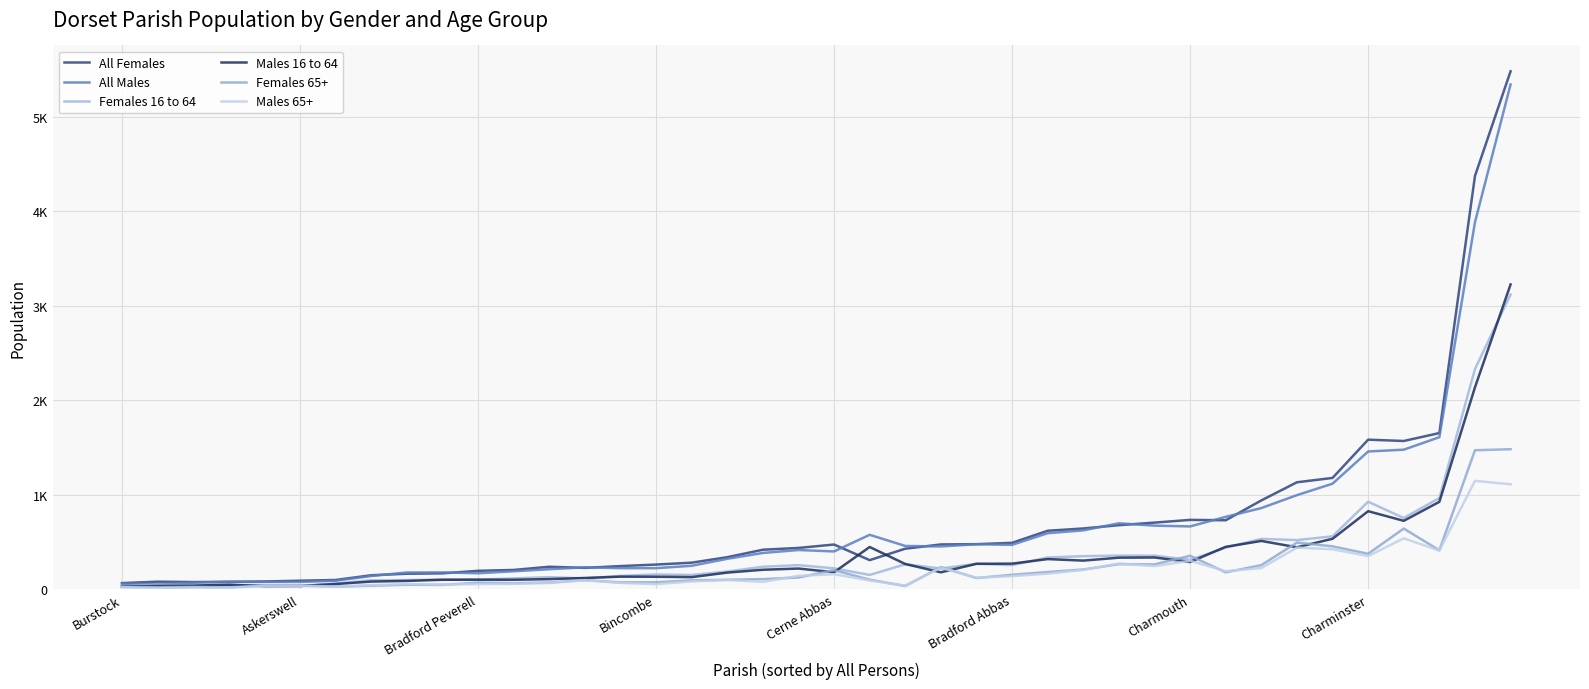

True or false: Males 65+ has more than 1 points higher than both neighbors.

True